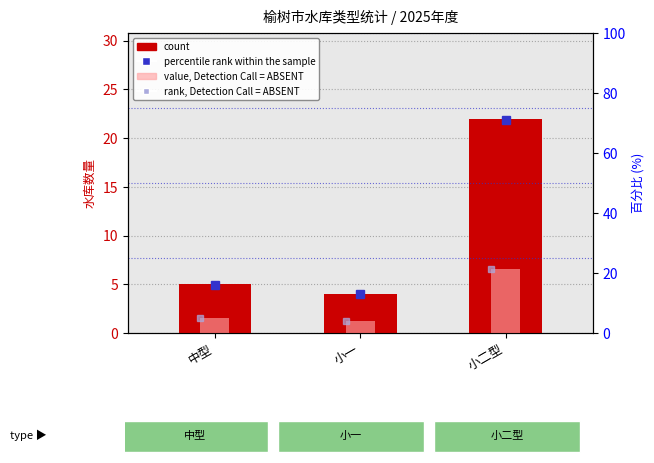

Where does the data first go above 5?

小二型